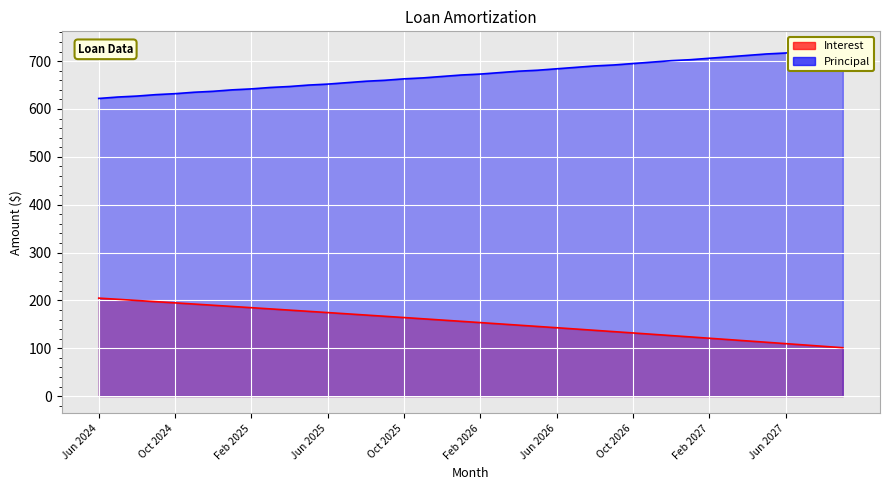

What are all the series names shown in the legend?

Interest, Principal